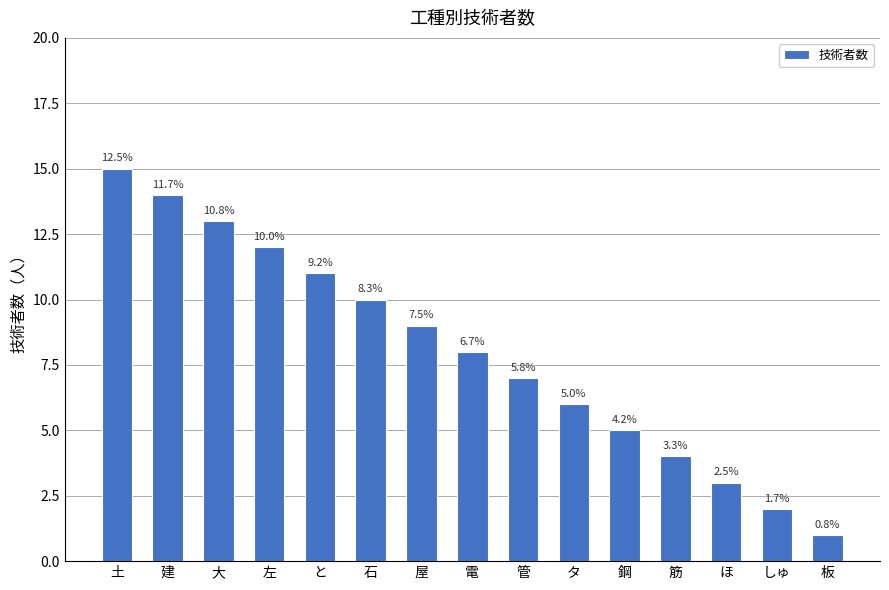

Does the chart contain any negative values?

No